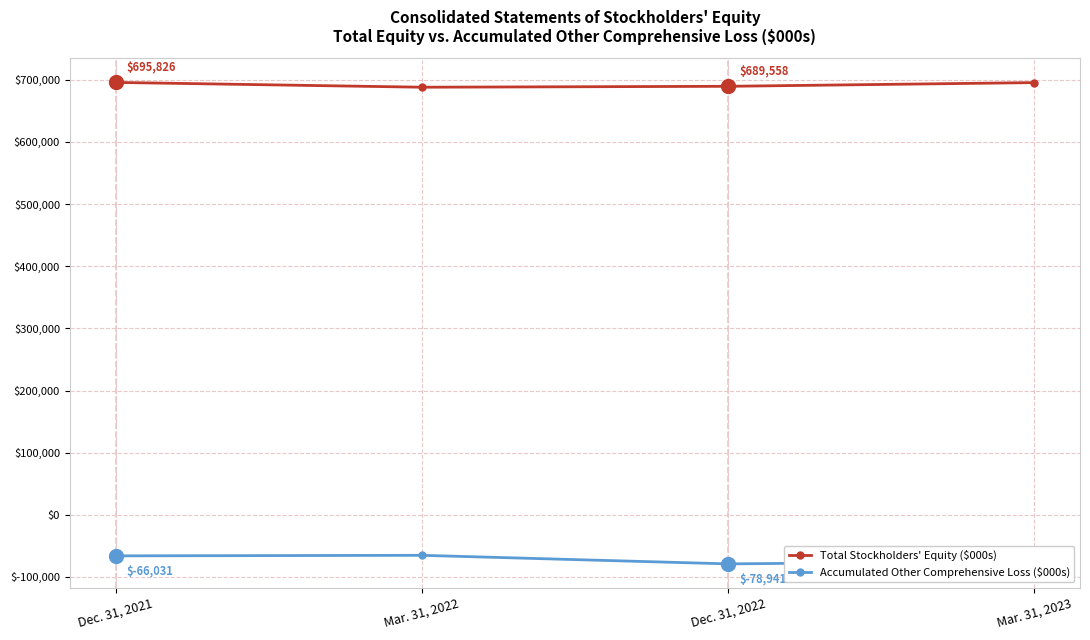

What is the difference between the maximum and minimum values in the Accumulated Other Comprehensive Loss ($000s) series?

13771